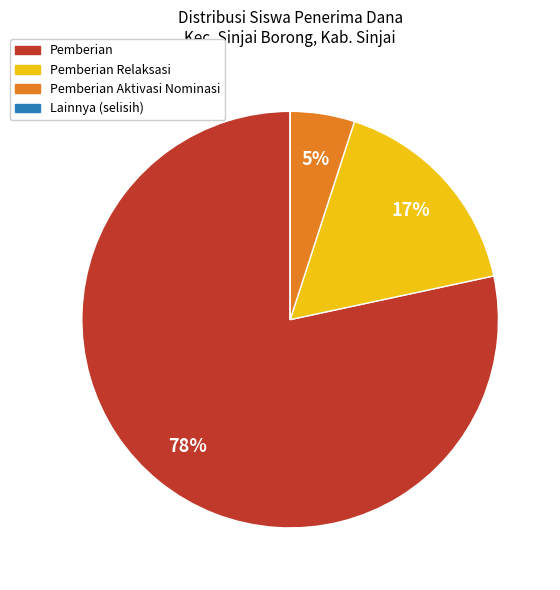

Does any single category account for the majority?

Yes